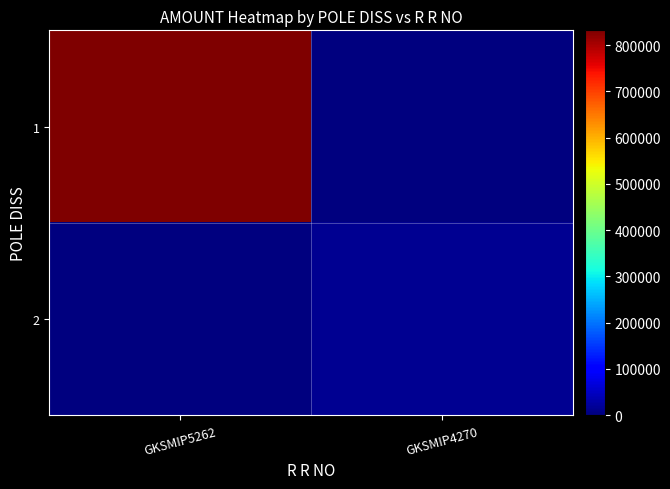

What is the total value across all series at GKSMIP4270?

13995